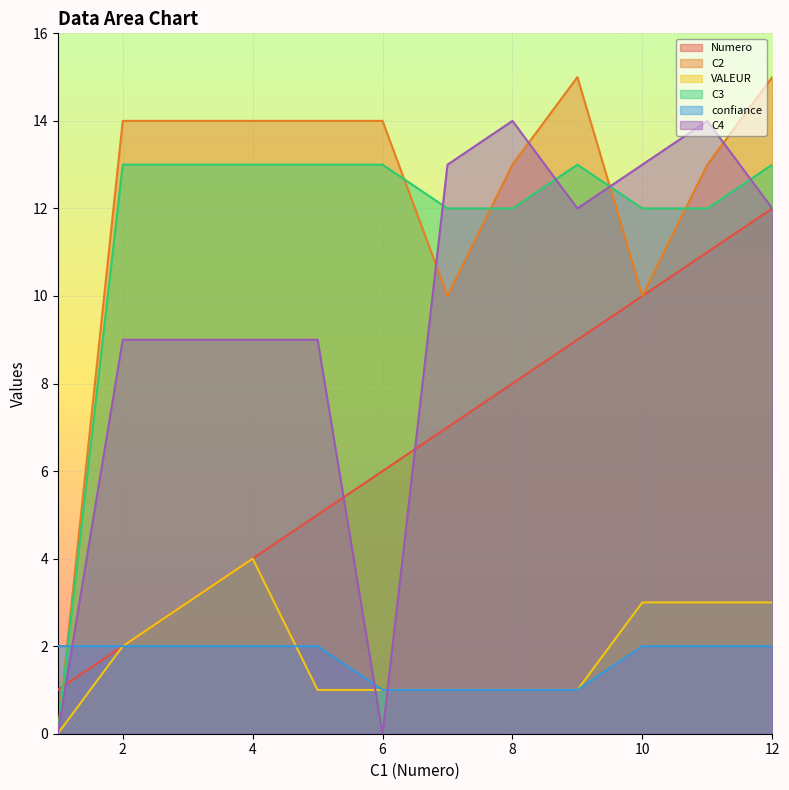

How many lines are shown in the chart?

6